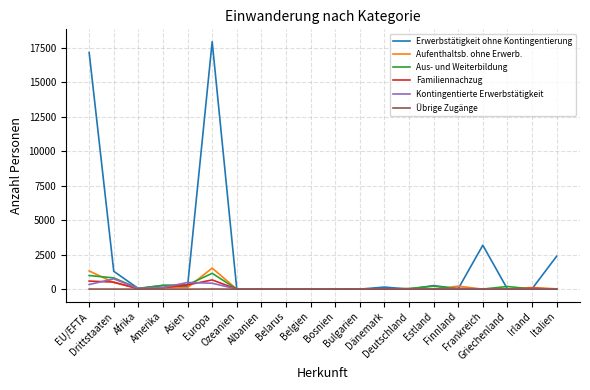

At which category is the sum across all series the highest?

Europa